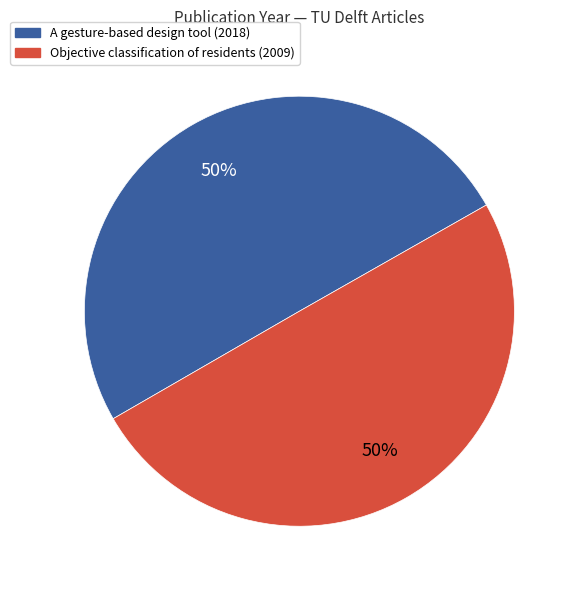

Is the sum of Objective classification of residents (2009) and A gesture-based design tool (2018) greater than half?

Yes